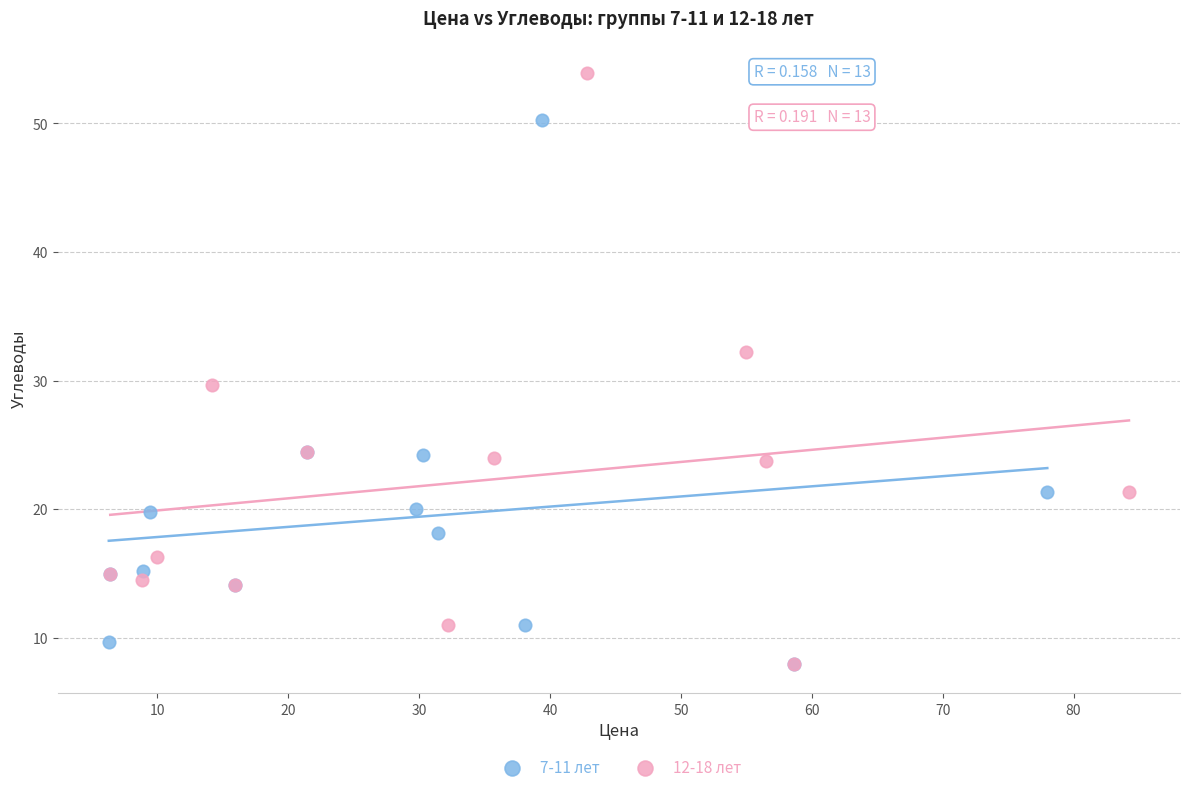

Which series has the largest Y range (max minus min)?

12-18 лет